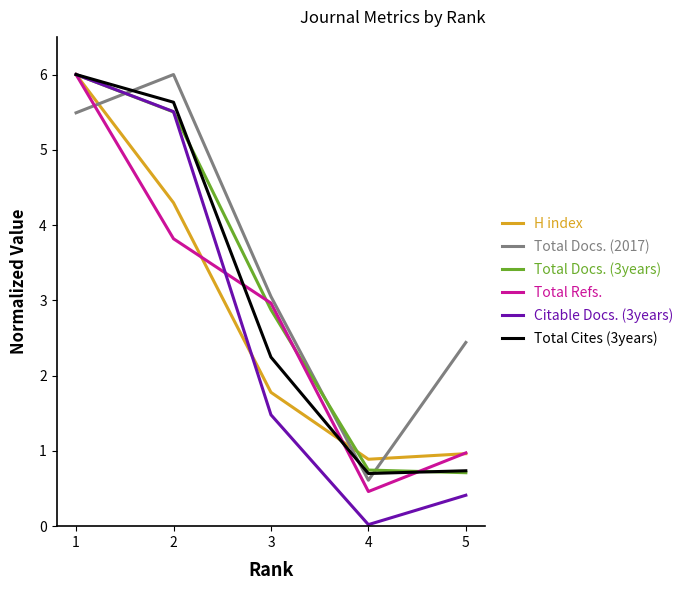

Where do Total Docs. (2017) and H index first cross each other?

1 and 2